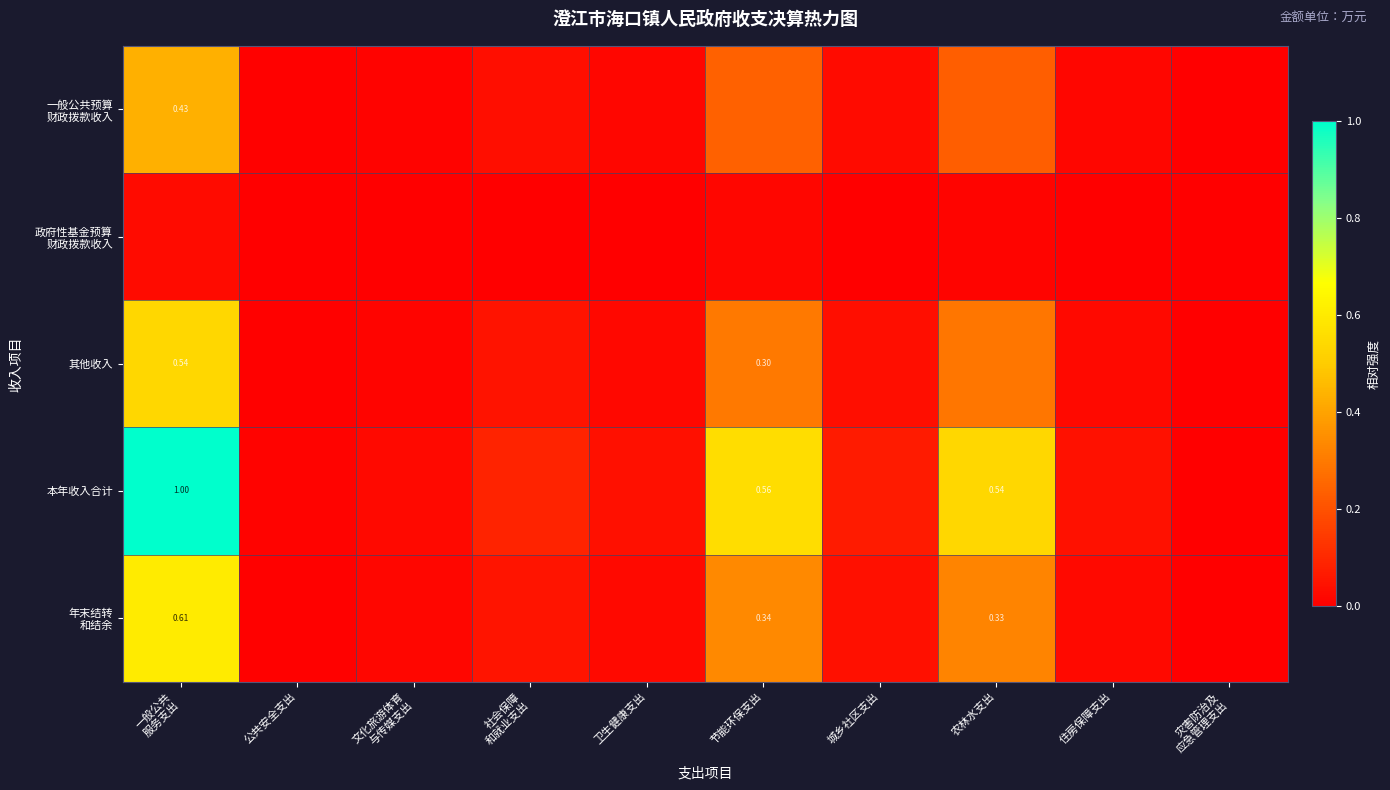

Which series has the largest total across all categories?

本年收入合计